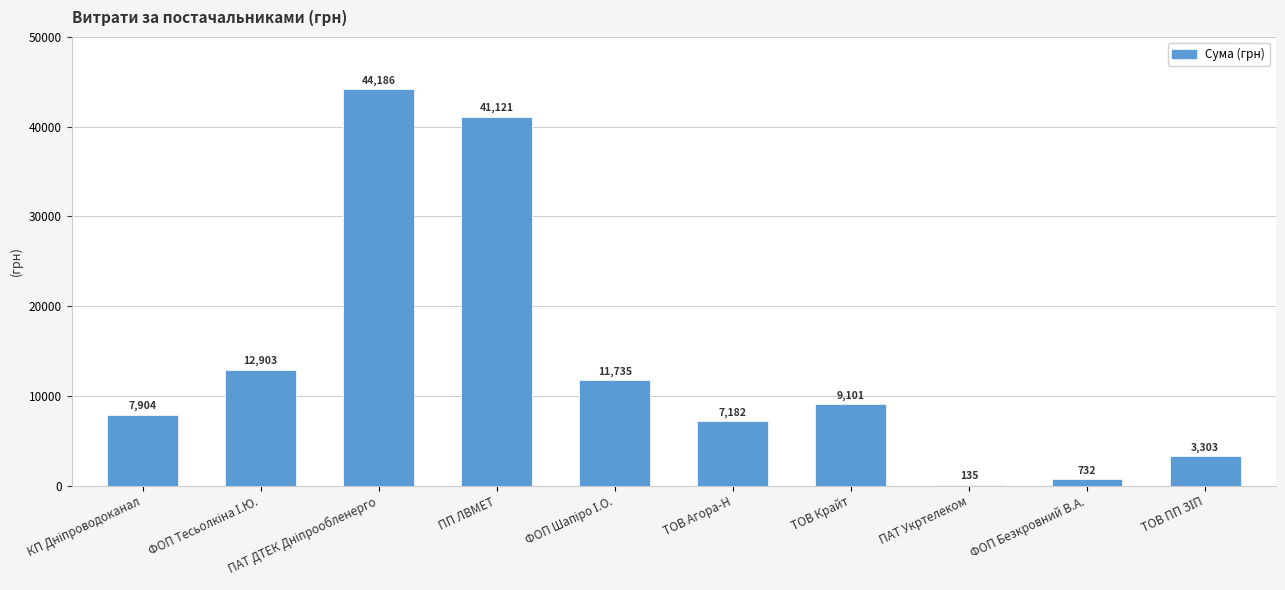

Is it true that the value at ПП ЛВМЕТ is 18781.3?

False